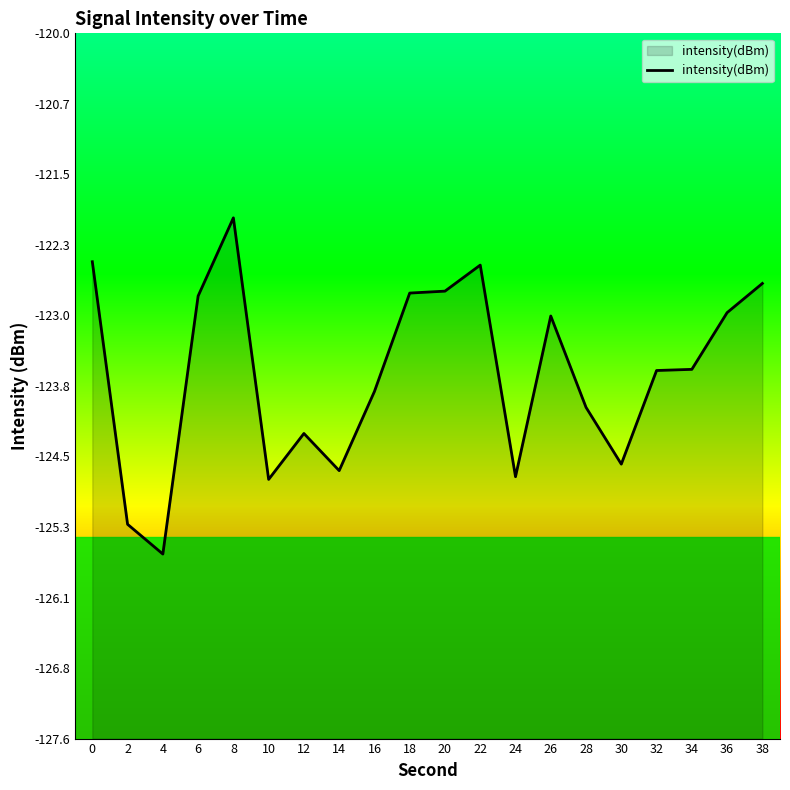

Rank the categories by value from lowest to highest.

4, 2, 10, 24, 14, 30, 12, 28, 16, 32, 34, 26, 36, 6, 18, 20, 38, 22, 0, 8